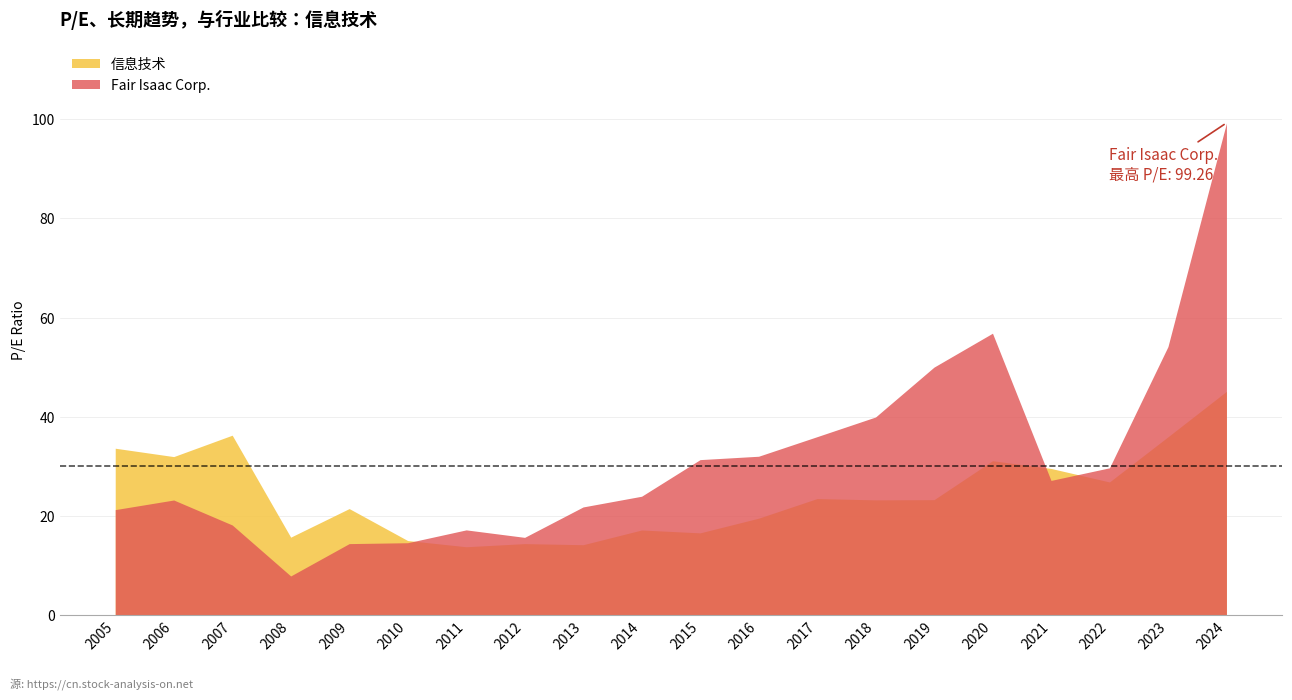

Does the chart display data point markers on the line(s)?

No